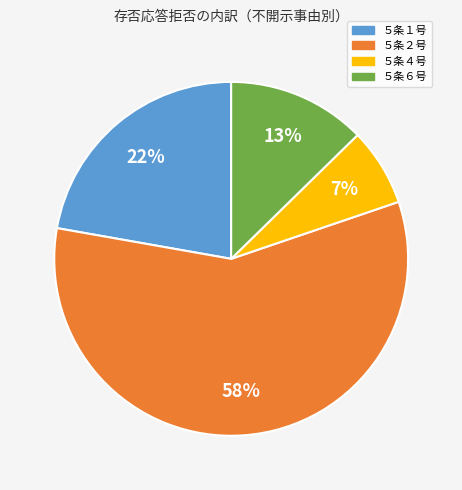

Rank the categories by value from highest to lowest.

５条２号, ５条１号, ５条６号, ５条４号